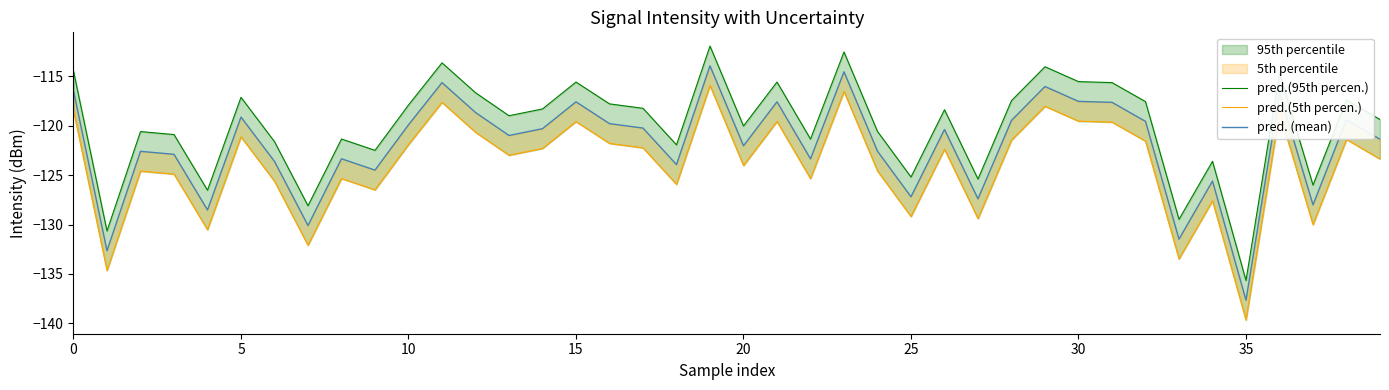

At which category is the sum across all series the highest?

19